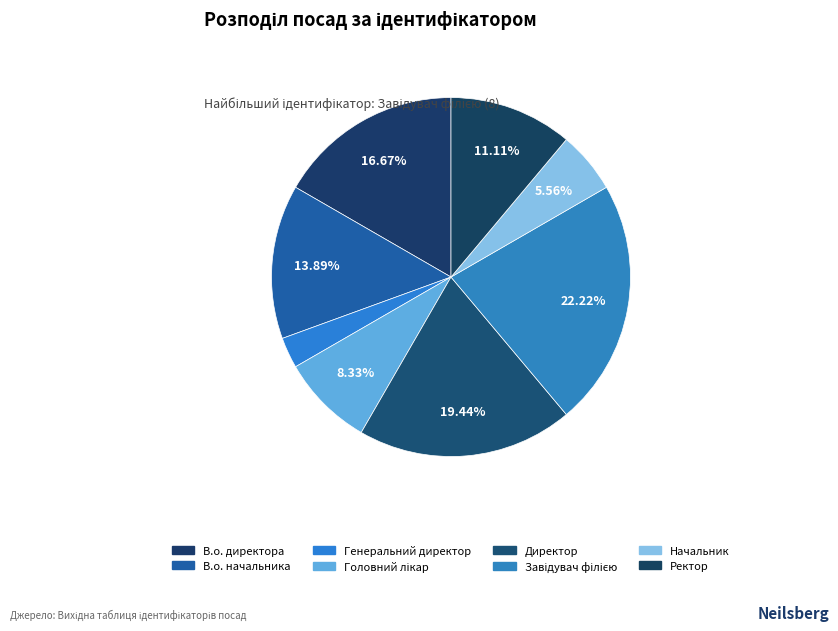

Which slice is the smallest?

Генеральний директор